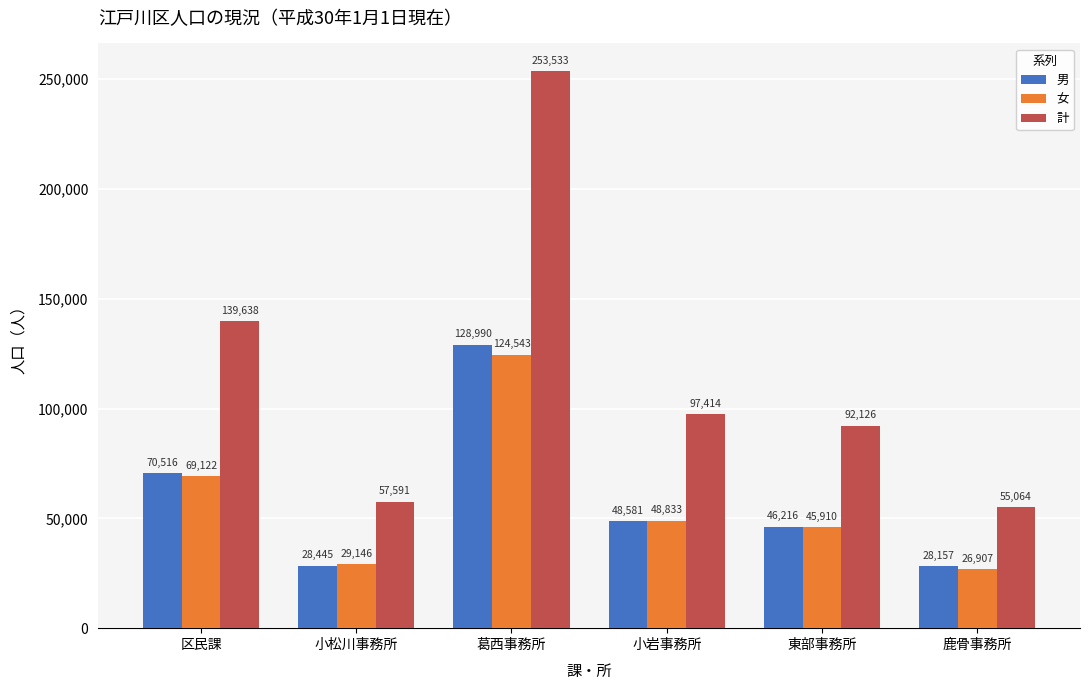

How many categories are shown in the chart?

6